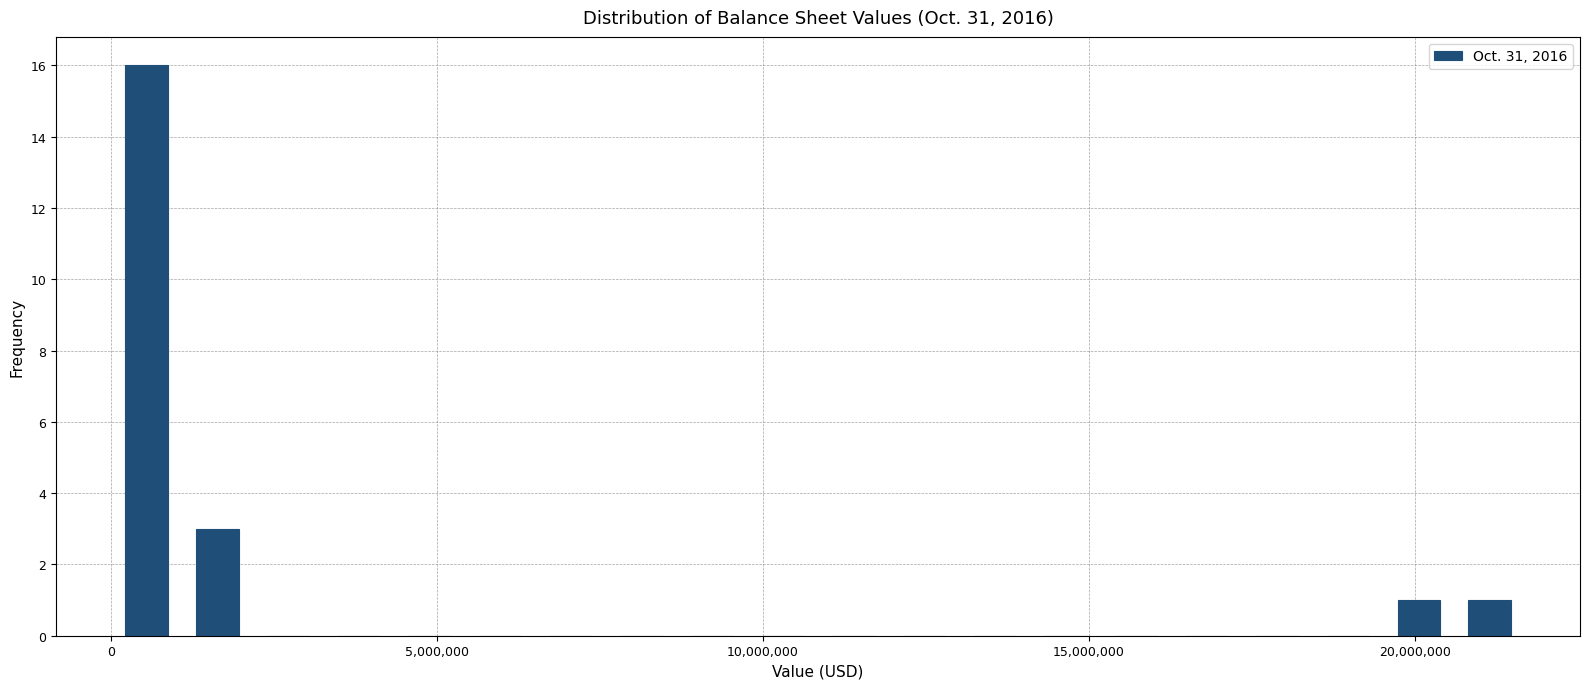

Around what value on the x-axis is the tallest bar? Give the approximate position of its centre, as read against the axis.

500000